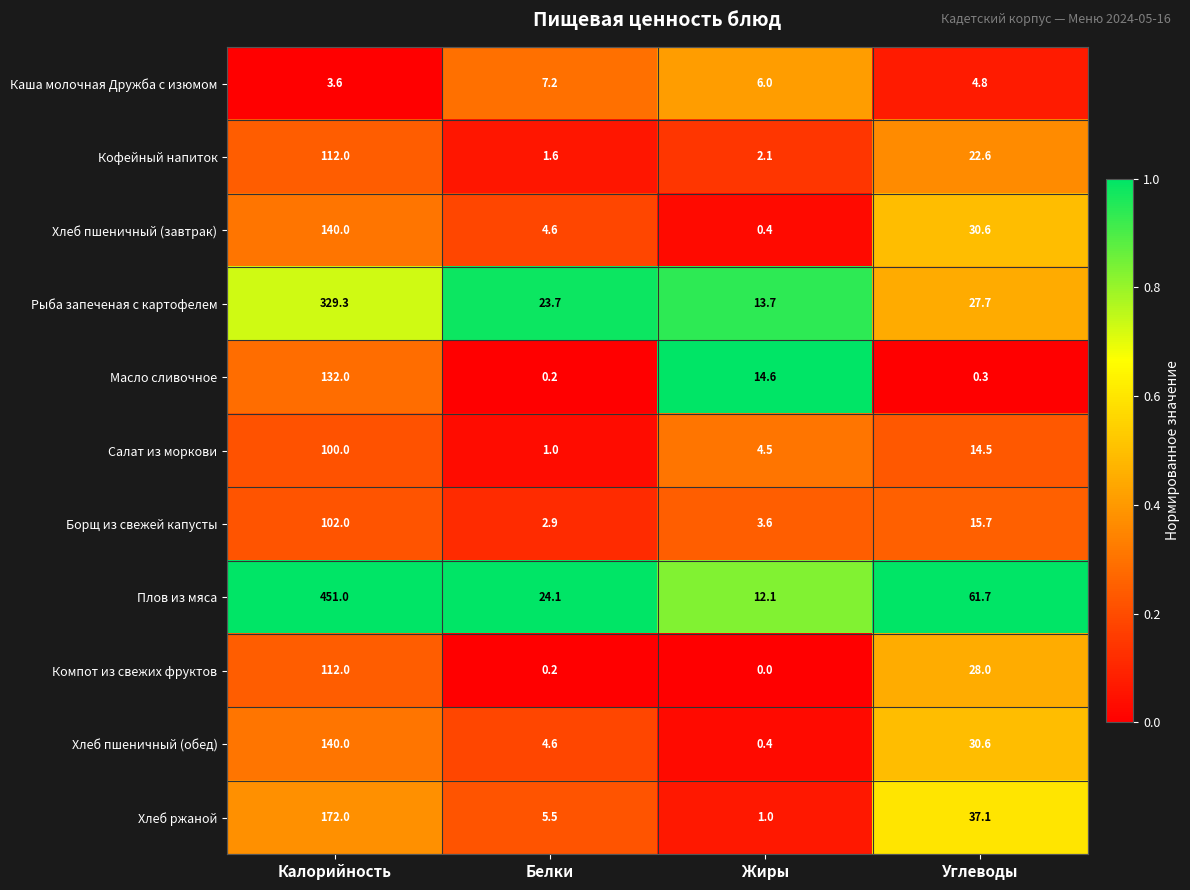

At which label does Масло сливочное first exceed 14?

Калорийность